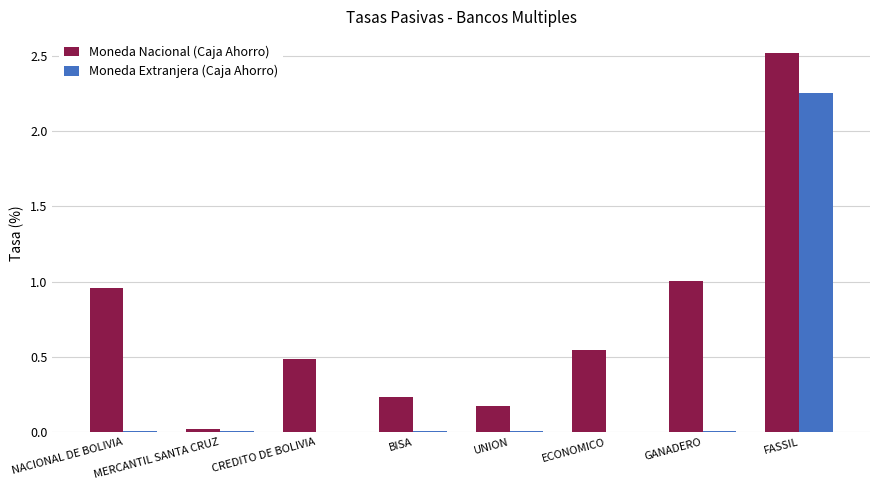

The Moneda Nacional (Caja Ahorro) series shows 1.0 at NACIONAL DE BOLIVIA. True or false?

True